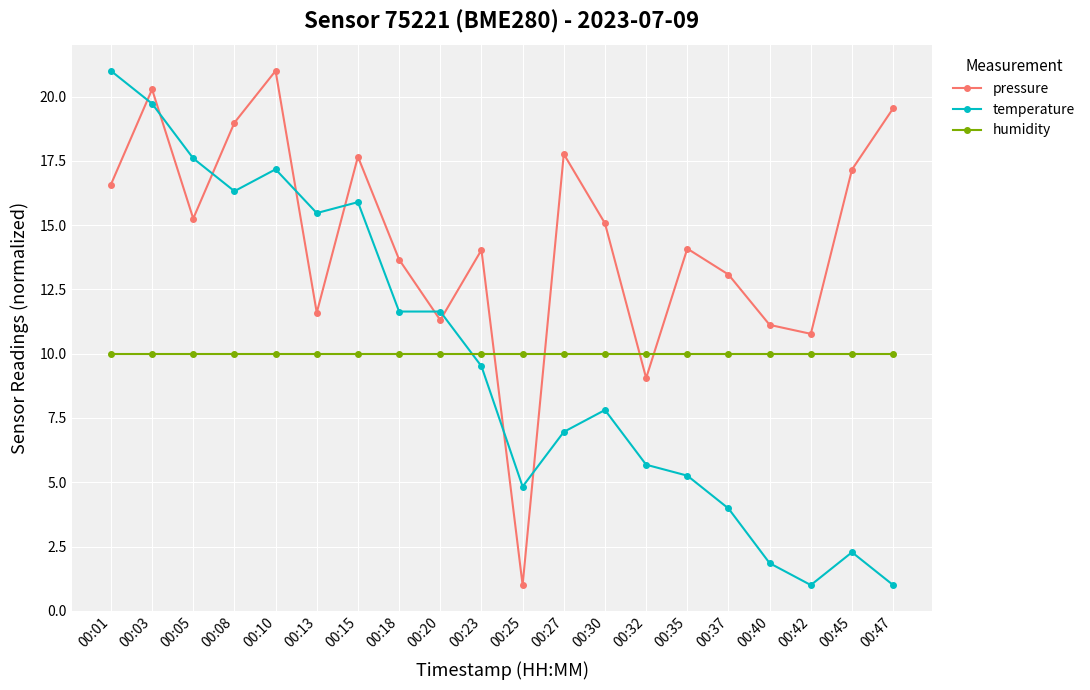

Rank the series at 00:40 from lowest to highest value.

temperature, humidity, pressure